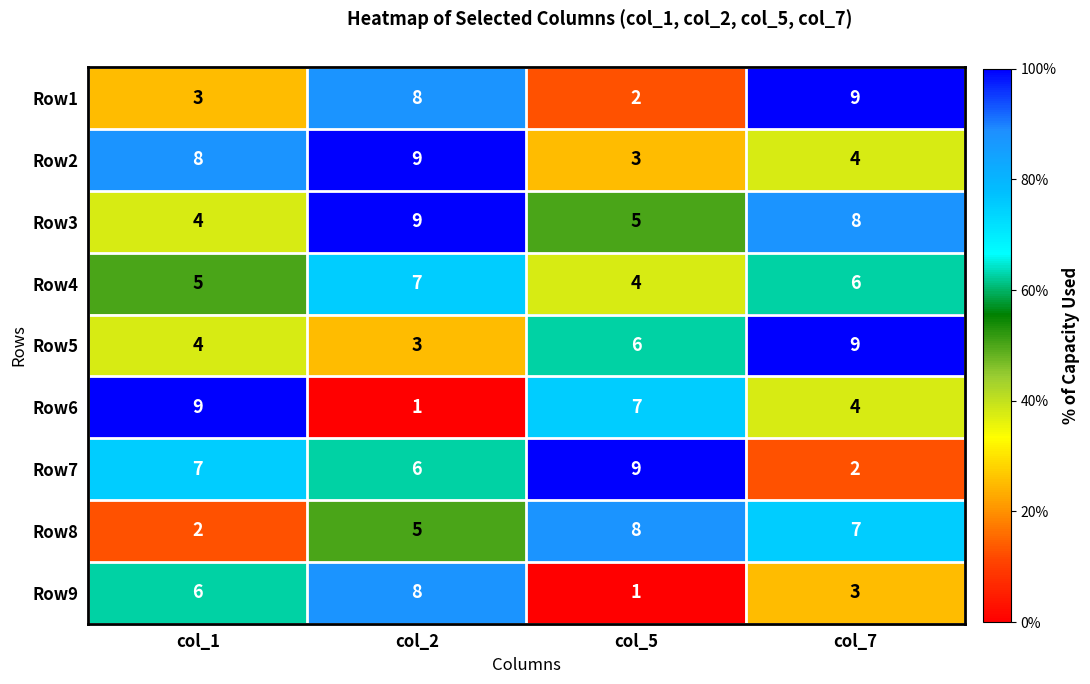

Rank the categories by Row9 value from highest to lowest.

col_2, col_1, col_7, col_5